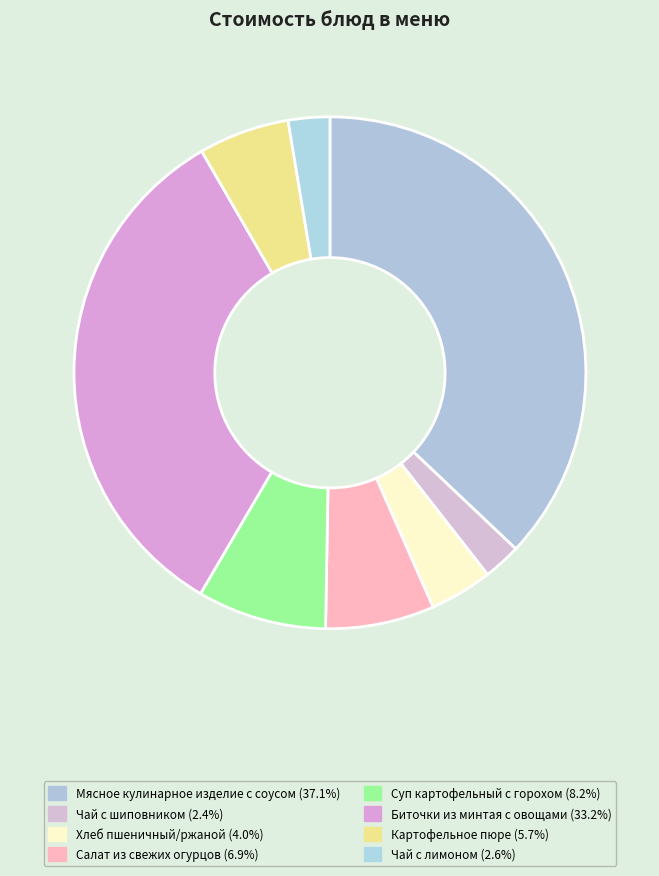

Count the number of slices in the pie.

8